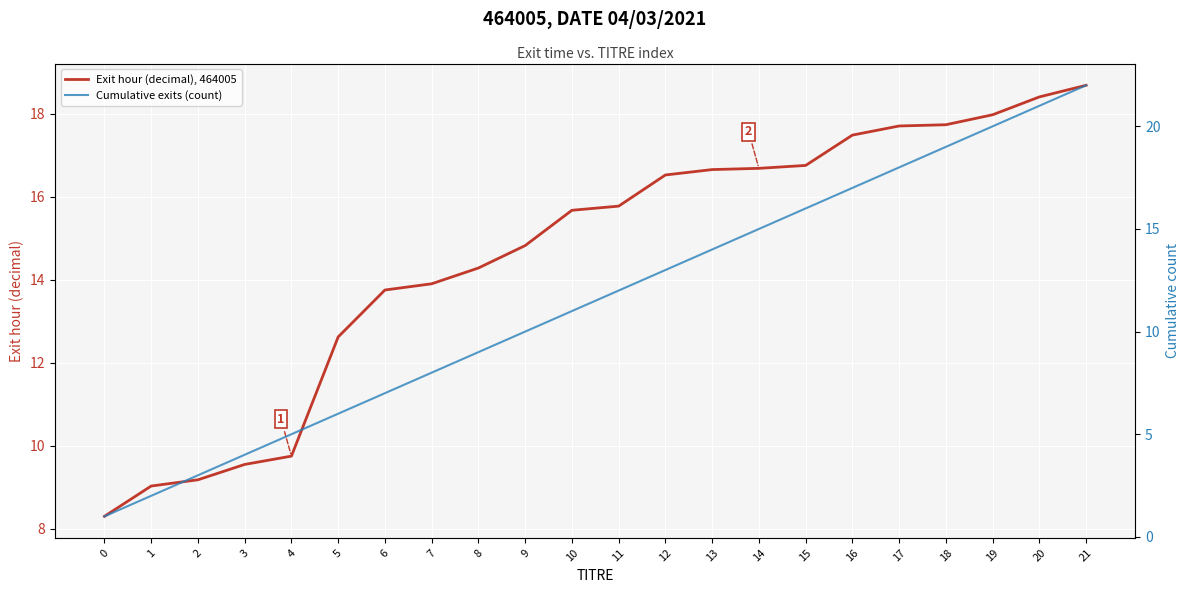

Rank the series by their average value, from highest to lowest.

Exit hour (decimal), 464005, Cumulative exits (count)